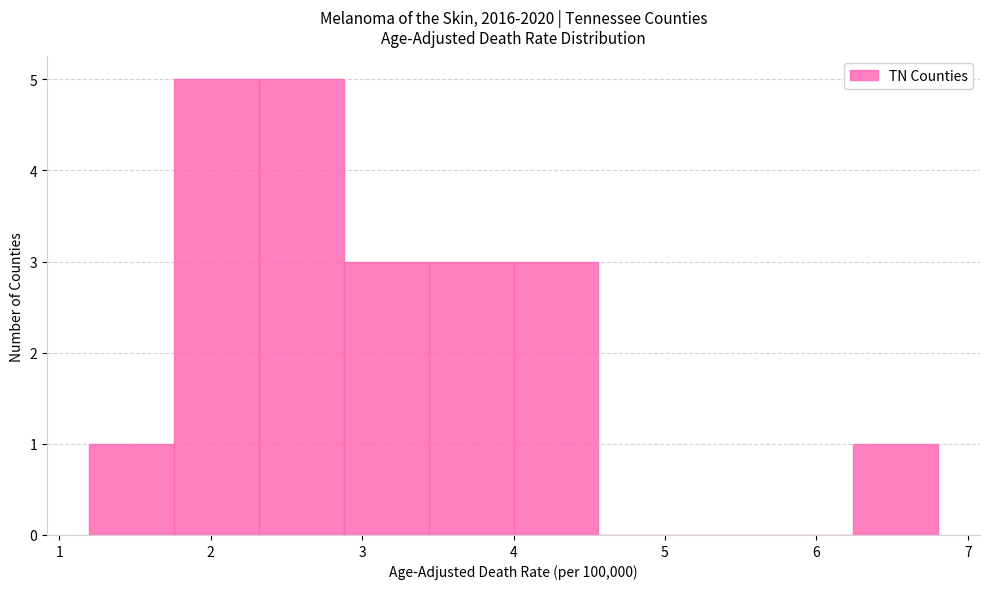

Reading left to right, list every bar in this chart as the range it spans on the x-axis followed by its height. Neither the bar edges nor the heights are printed on the chart, so give them approximately, as read against the axes.

1.20 to 1.76: 1
1.76 to 2.32: 5
2.32 to 2.88: 5
2.88 to 3.44: 3
3.44 to 4.00: 3
4.00 to 4.56: 3
4.56 to 5.12: 0
5.12 to 5.68: 0
5.68 to 6.24: 0
6.24 to 6.80: 1